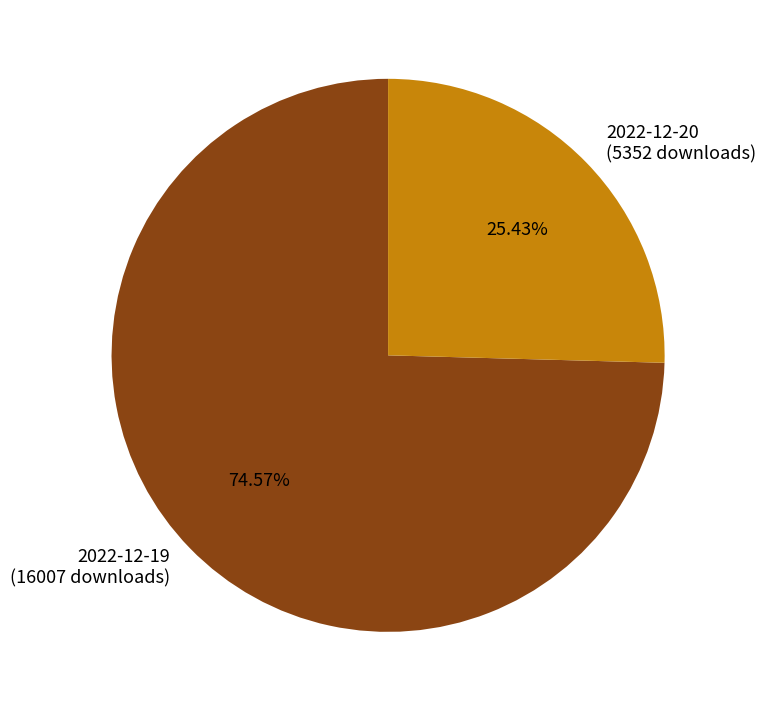

Which category has the biggest portion of the pie?

2022-12-19